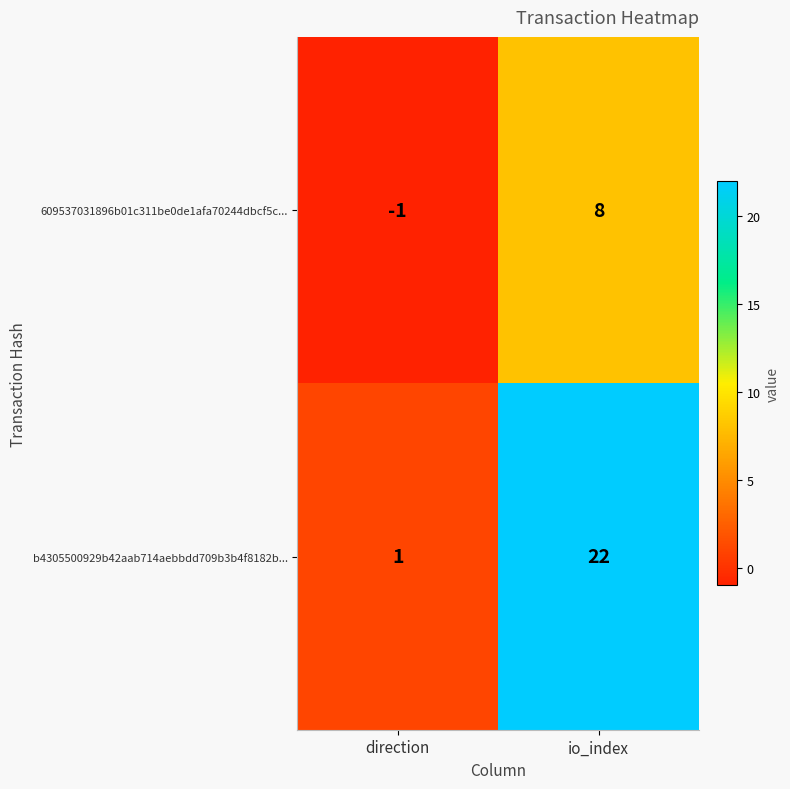

What is the difference between the maximum and minimum values in the 609537031896b01c311be0de1afa70244dbcf5c... series?

9